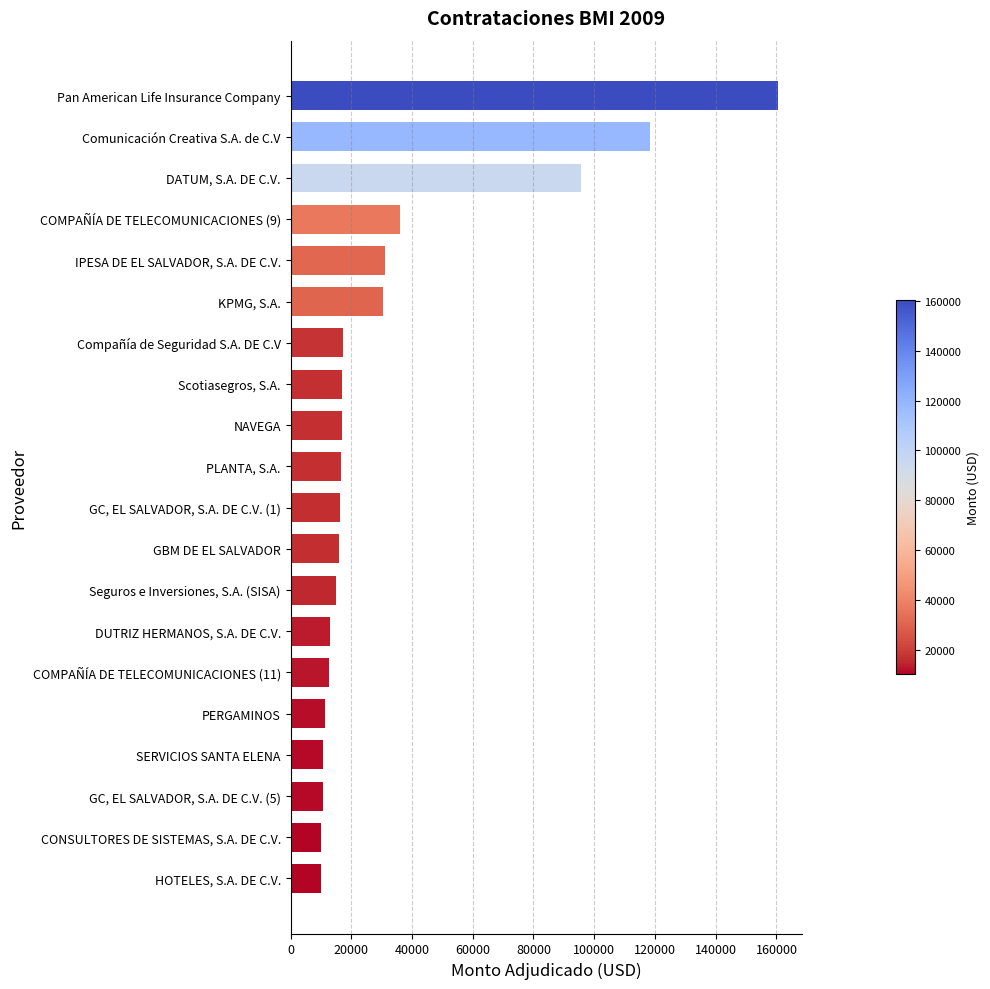

Between SERVICIOS SANTA ELENA and PLANTA, S.A., which is larger?

PLANTA, S.A.